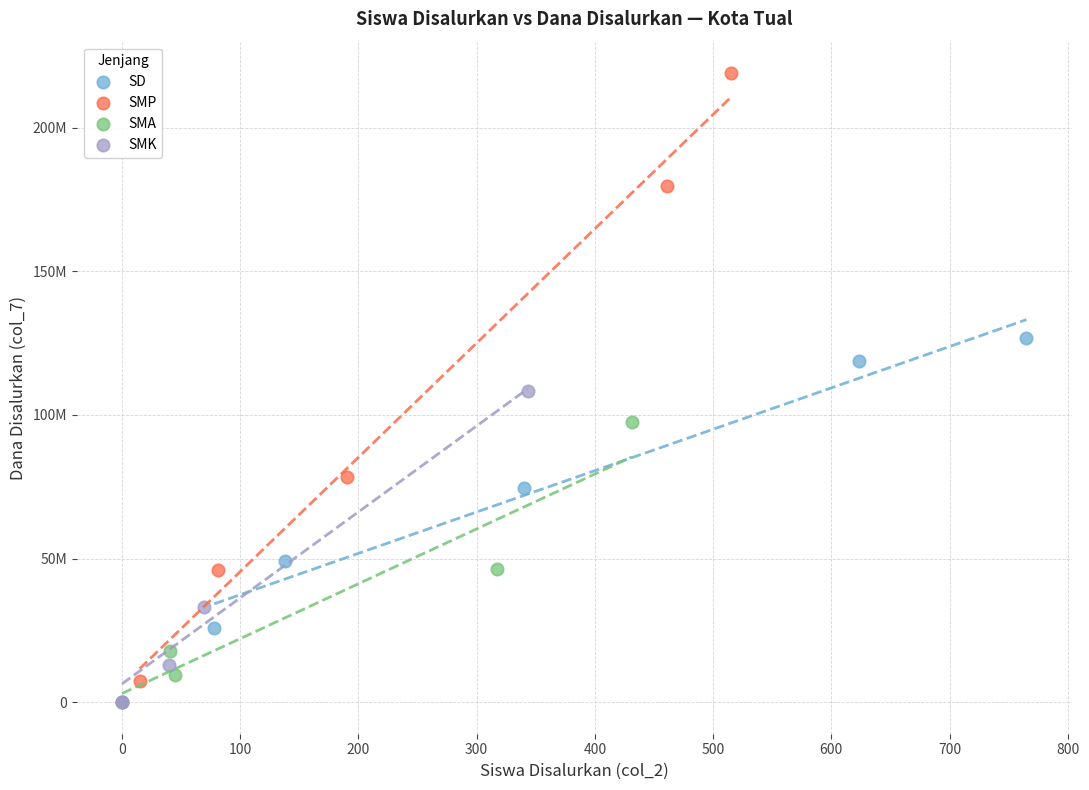

What are all the series names shown in the legend?

SD, SMP, SMA, SMK